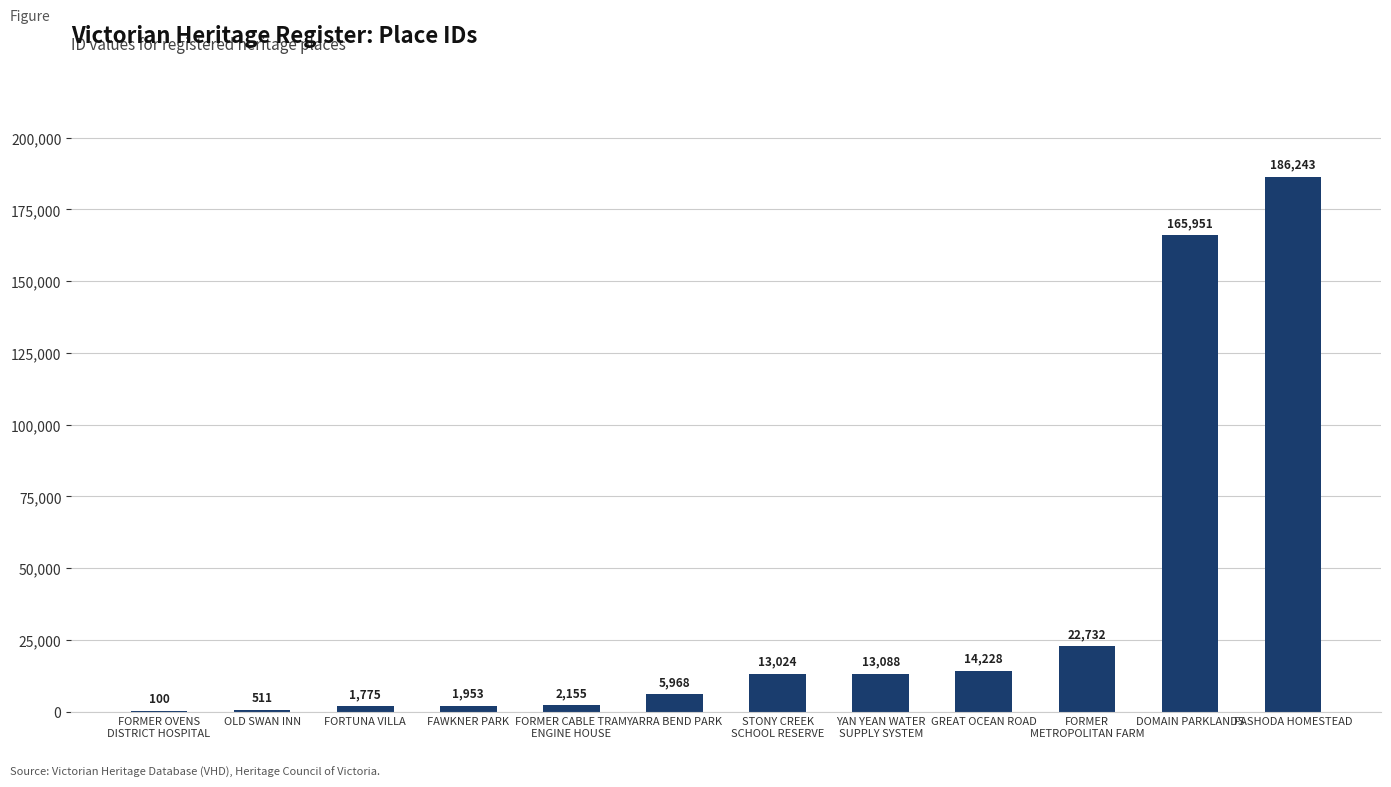

Which category has the highest value across all series?

FASHODA HOMESTEAD